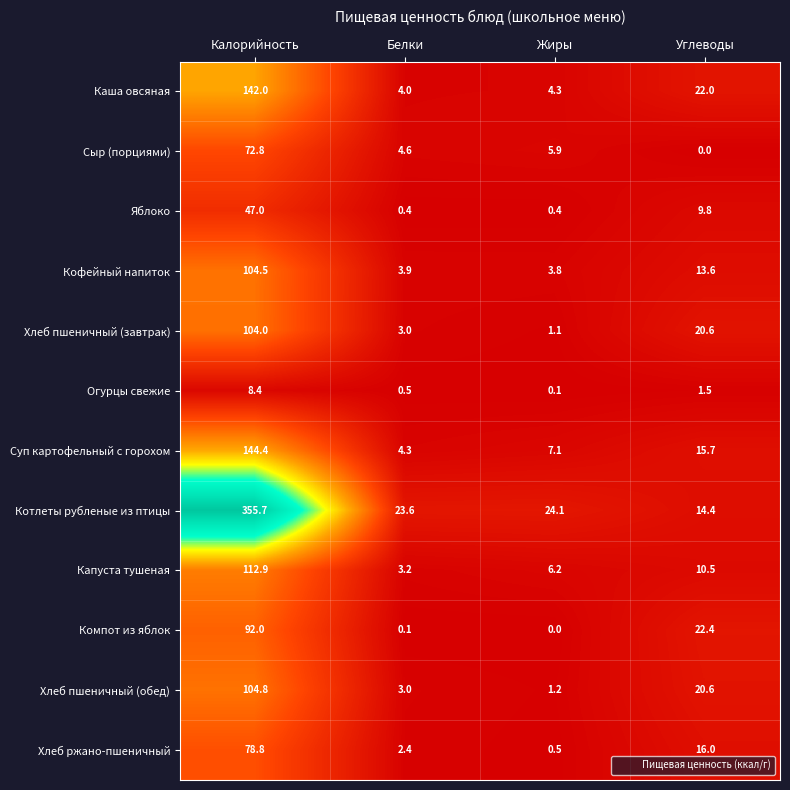

True or false: Кофейный напиток has a value of 1.0 at Белки.

False